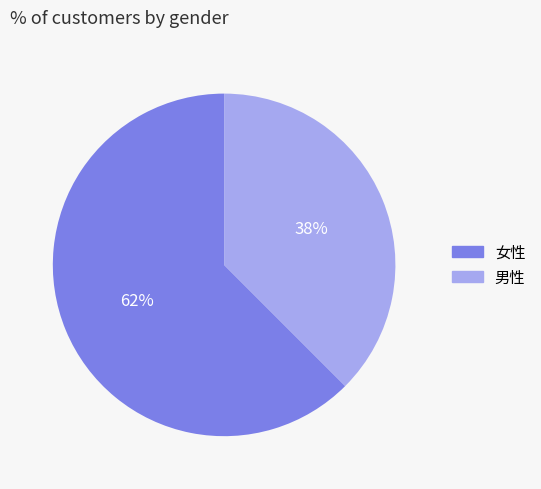

To the nearest percent, what percentage of the pie is 男性?

38%